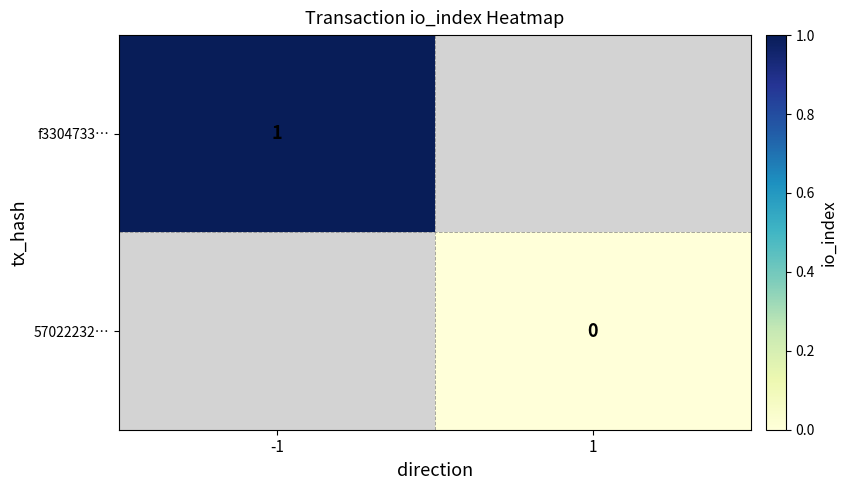

The f3304733… series shows 2 at -1. True or false?

False